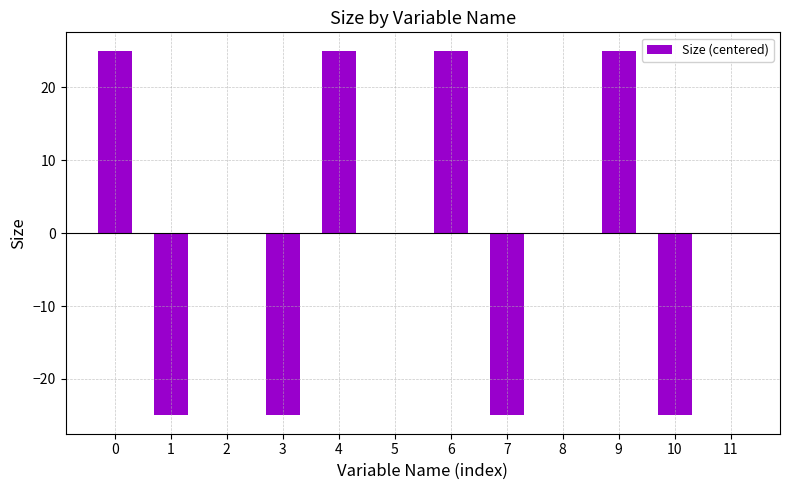

Count the values in the range -25 to 25.

12